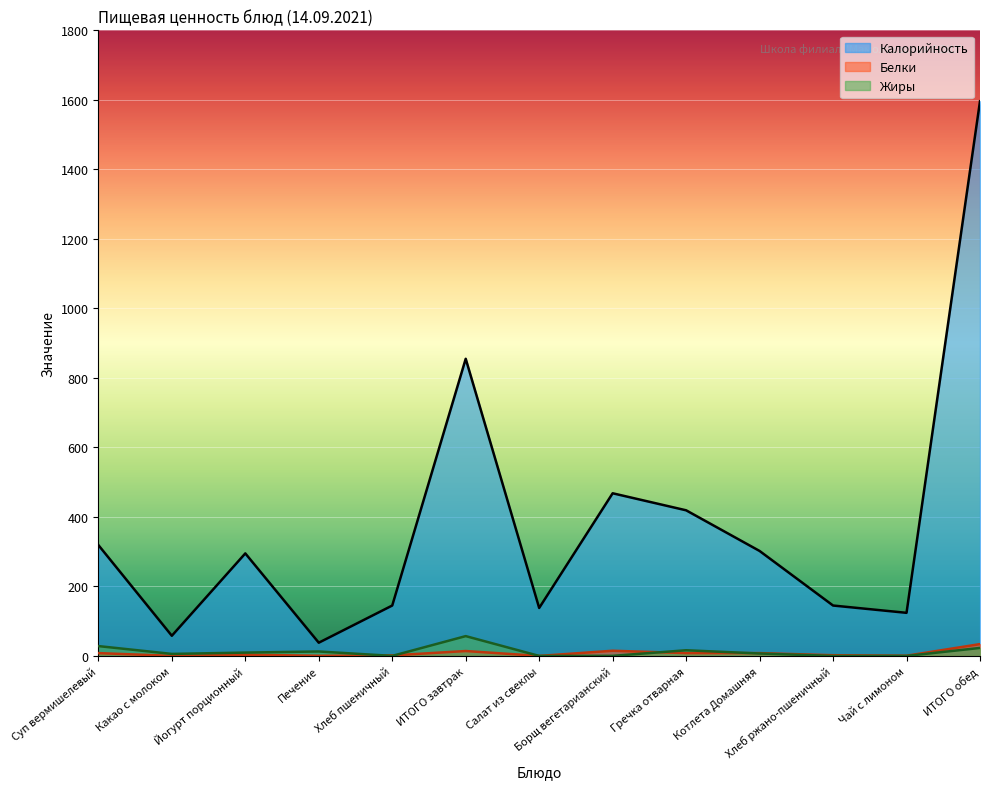

True or false: Белки and Калорийность intersect in this chart.

False